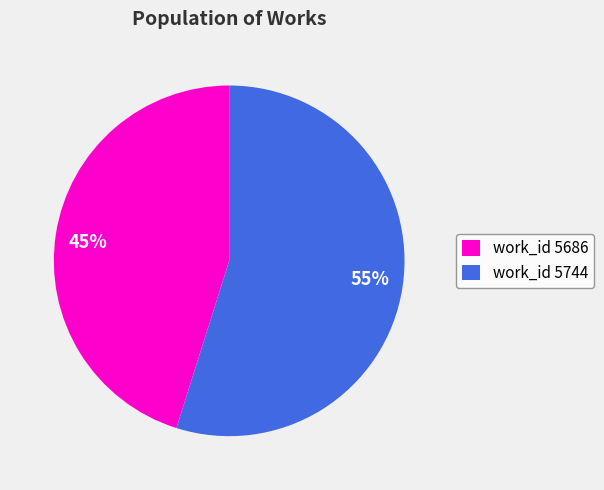

True or false: 45% accounts for 45% of the total.

True